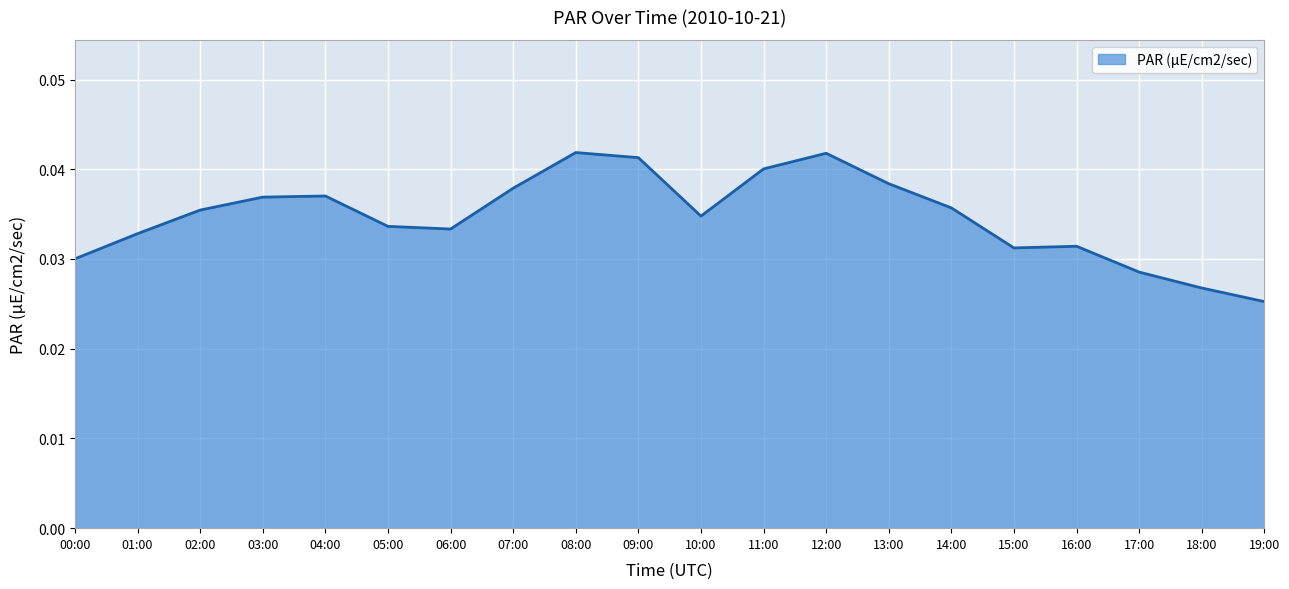

At which label is the value closest to 0?

19:00